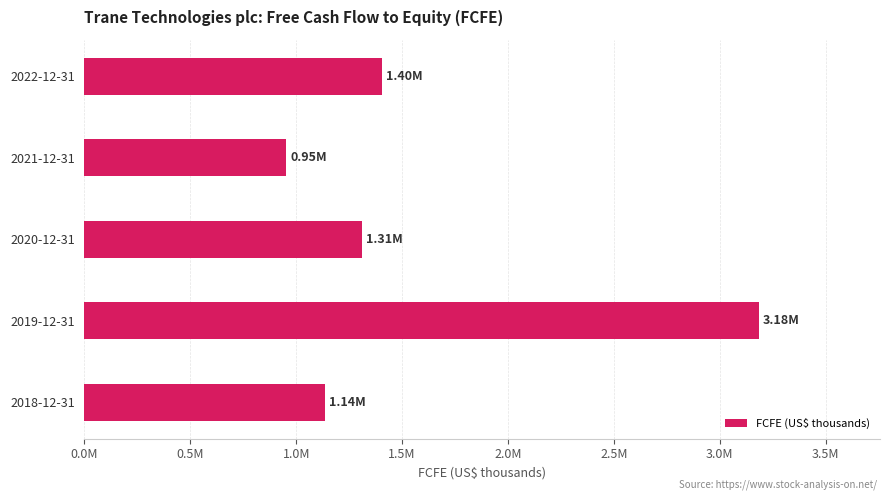

Does the chart contain any negative values?

No